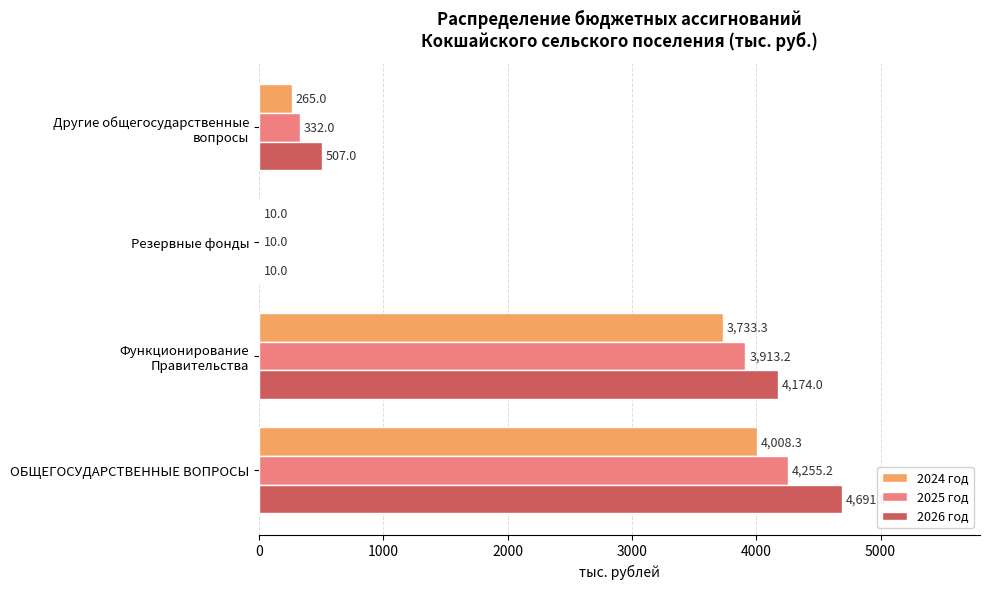

How many series are shown in this chart?

3